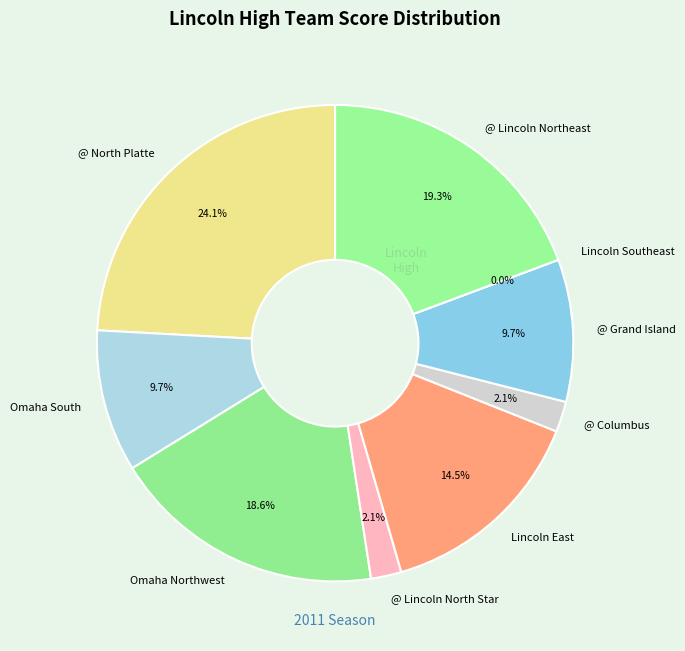

Rank the categories by value from highest to lowest.

@ North Platte, @ Lincoln Northeast, Omaha Northwest, Lincoln East, Omaha South, @ Grand Island, @ Lincoln North Star, @ Columbus, Lincoln Southeast